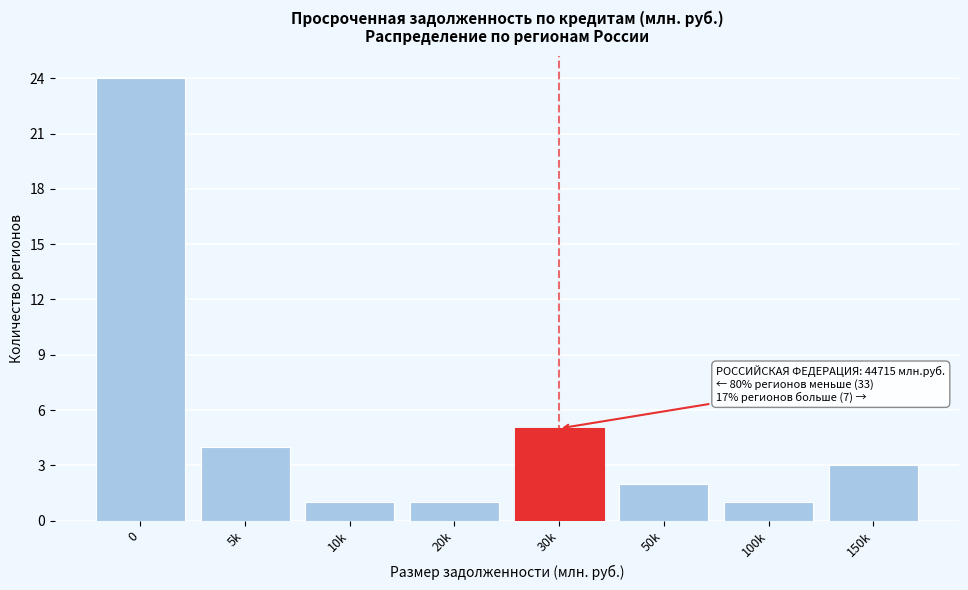

Reading left to right, what are all the values shown in this chart?

0=24	5k=4	10k=1	20k=1	30k=5	50k=2	100k=1	150k=3